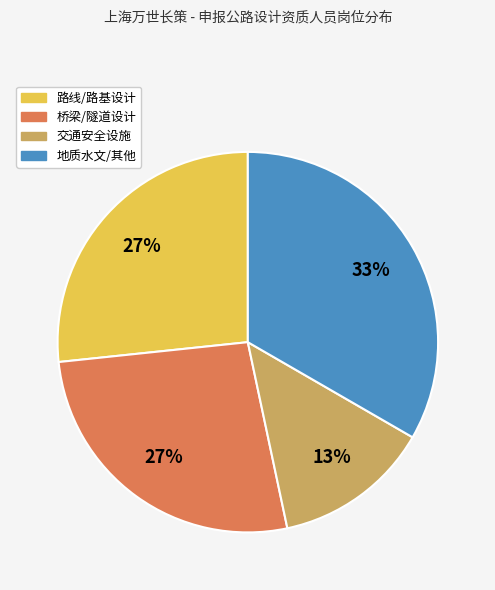

Do 路线/路基设计 and 交通安全设施 together represent more than half of the pie?

No